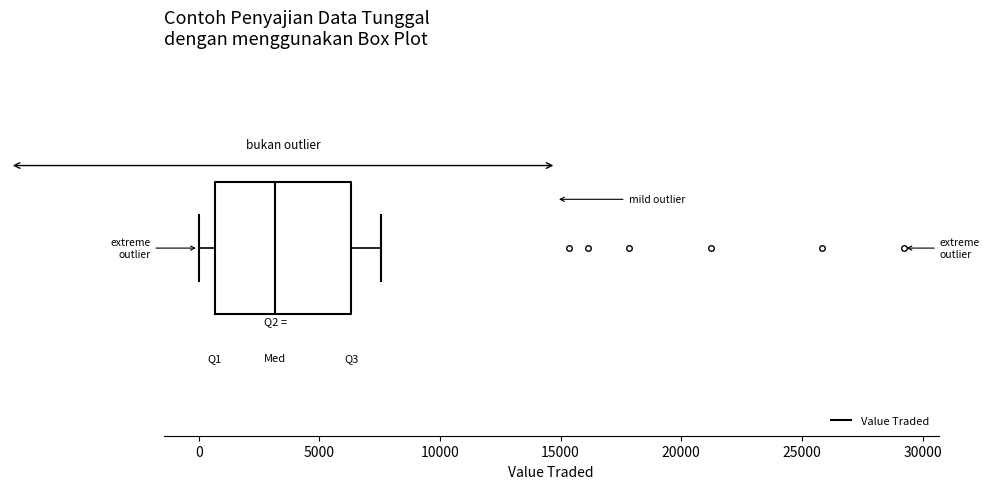

Read this box plot against the x-axis: the position of the median line, the range covered by the box, and the ends of both whiskers. The values are not printed on the chart, so give them approximately, as read against the axis.

median 3000, box 500 to 6500, whiskers 0 to 7500